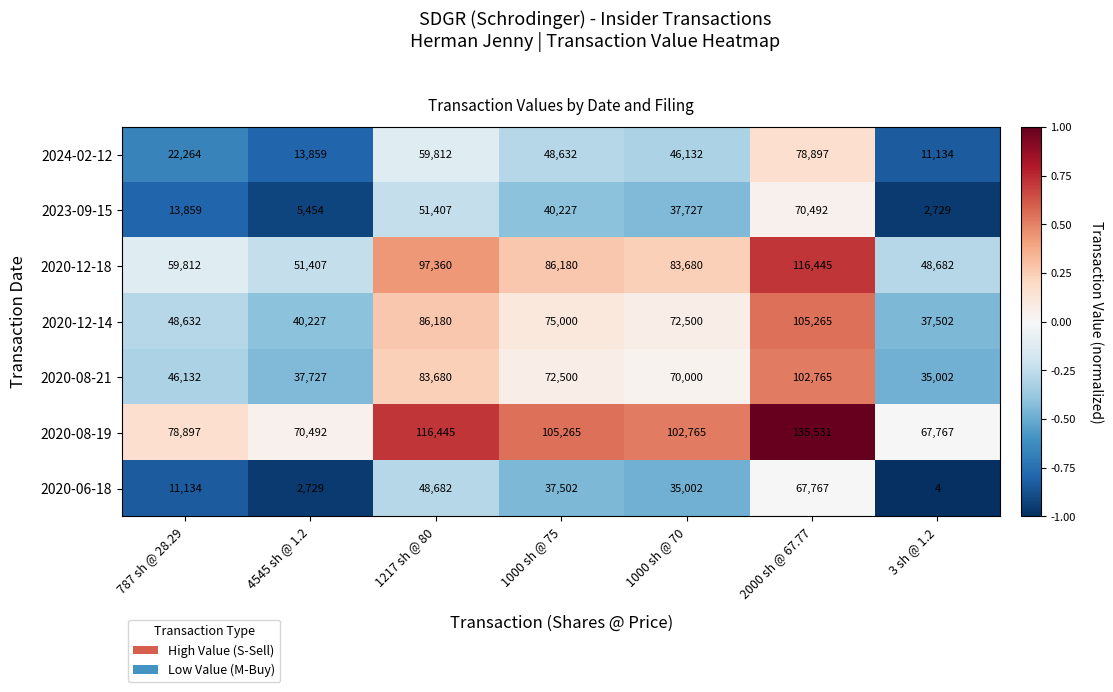

How many series are shown in this chart?

7